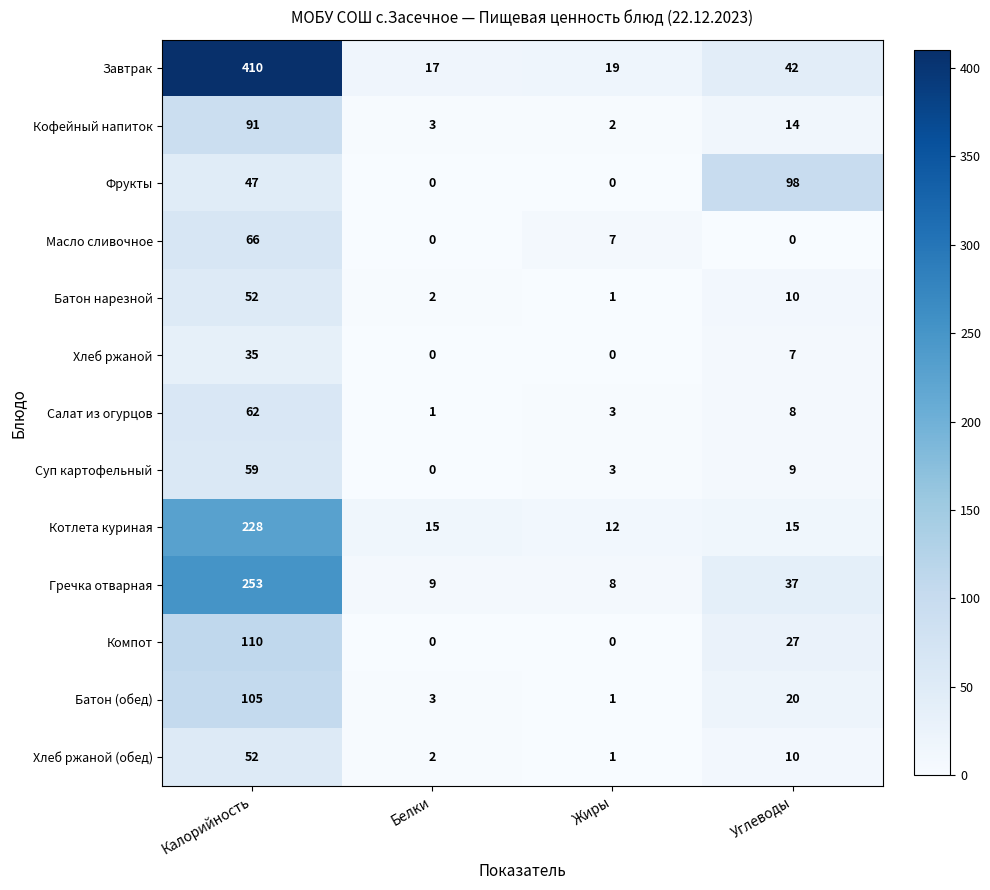

Where is Салат из огурцов nearest to the value 31?

Углеводы